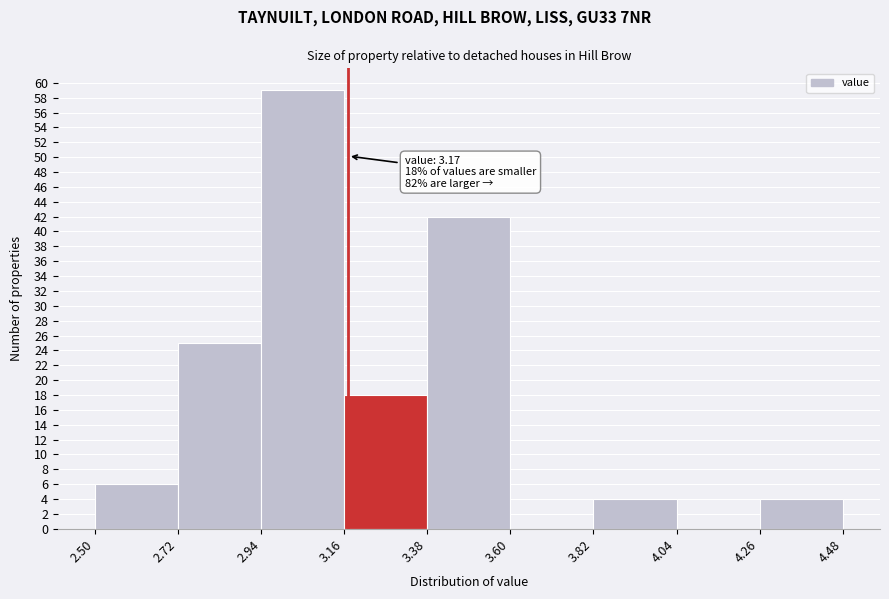

Which range on the x-axis has the tallest bar?

2.94 to 3.16